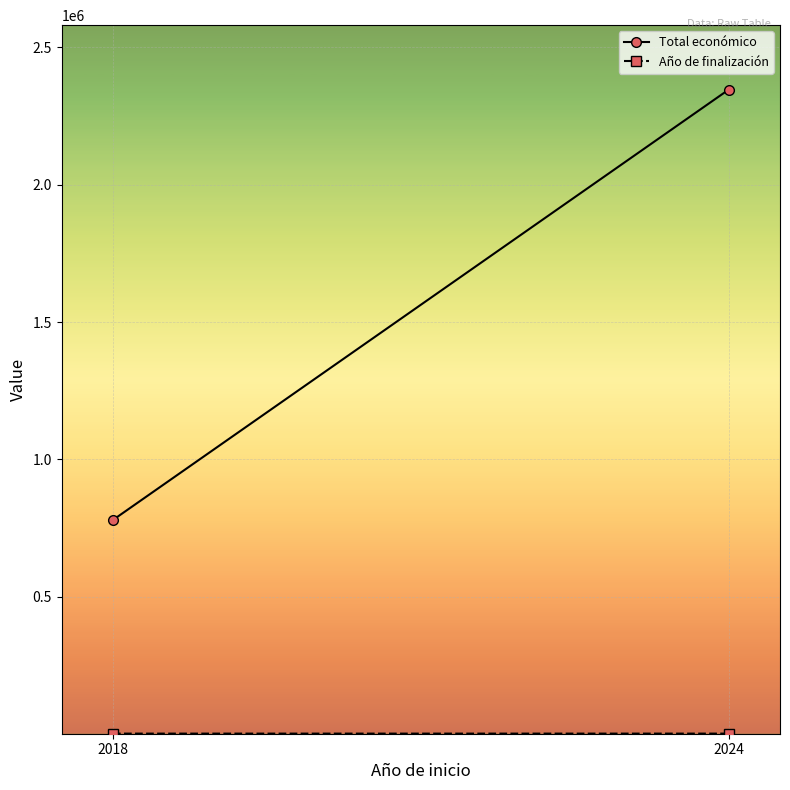

What is the difference between the Año de finalización values at 2018 and 2024?

7.2